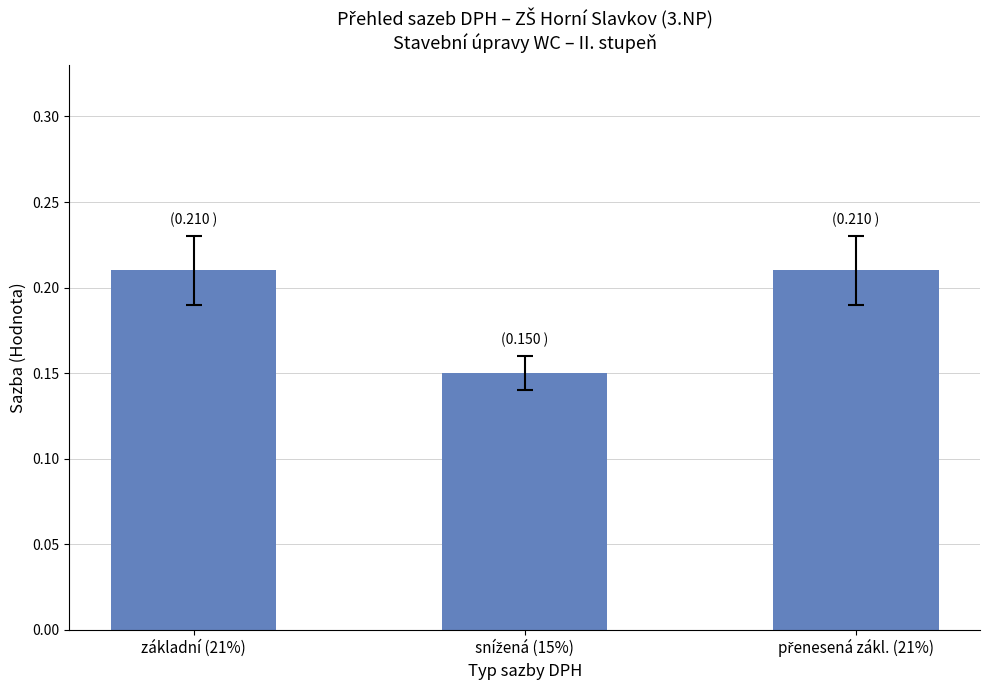

What is the sum of all values?

0.6